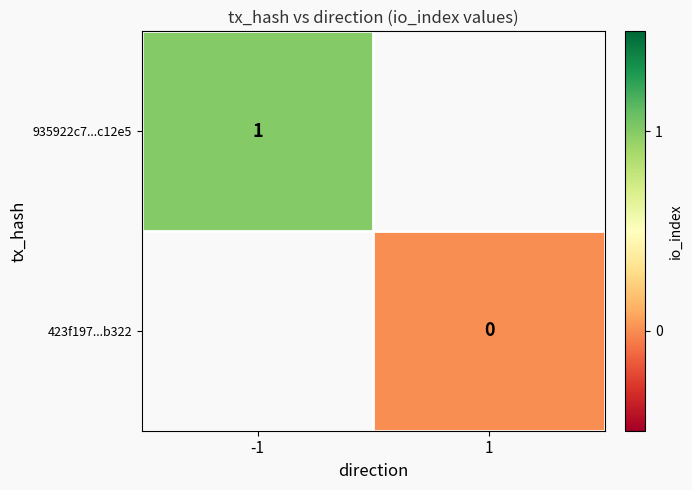

True or false: 935922c7...c12e5 has a value of 1 at -1.

True